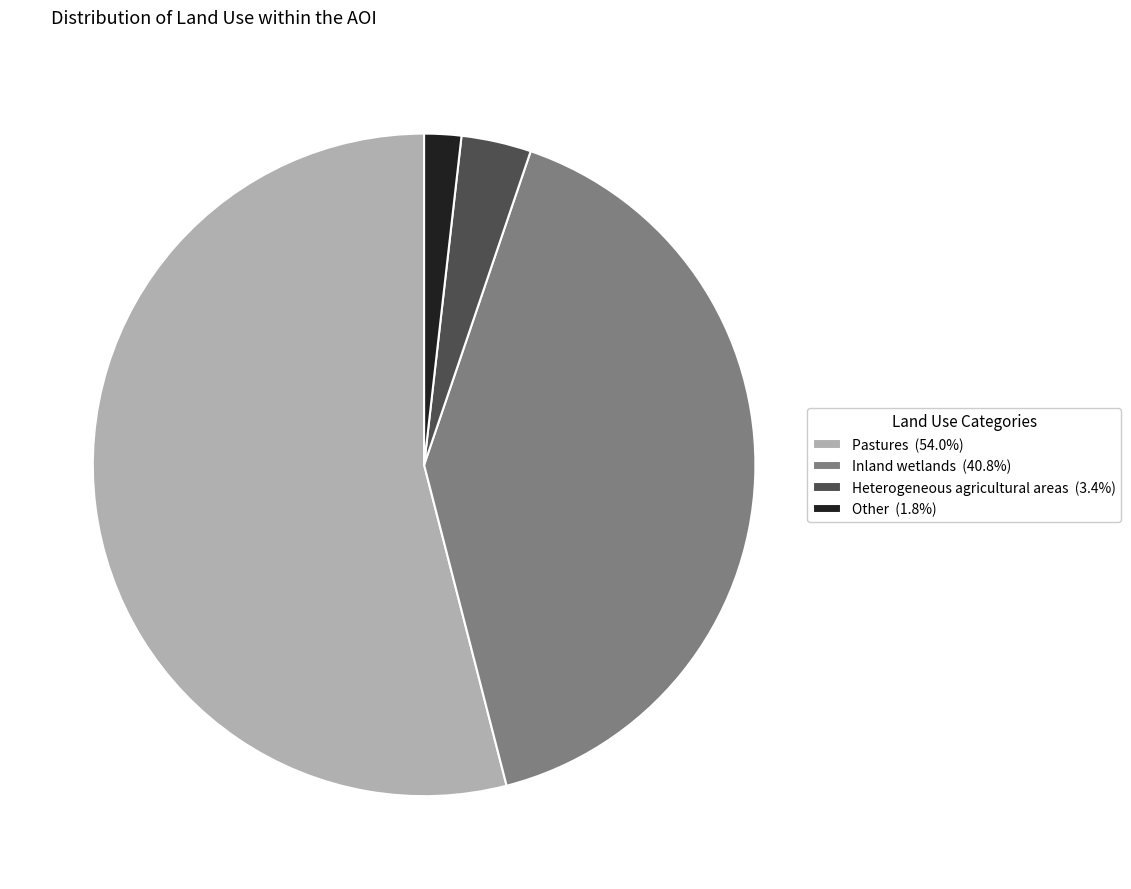

What is the ratio of the value at Inland wetlands (40.8%) to the value at Other (1.8%)?

22.6